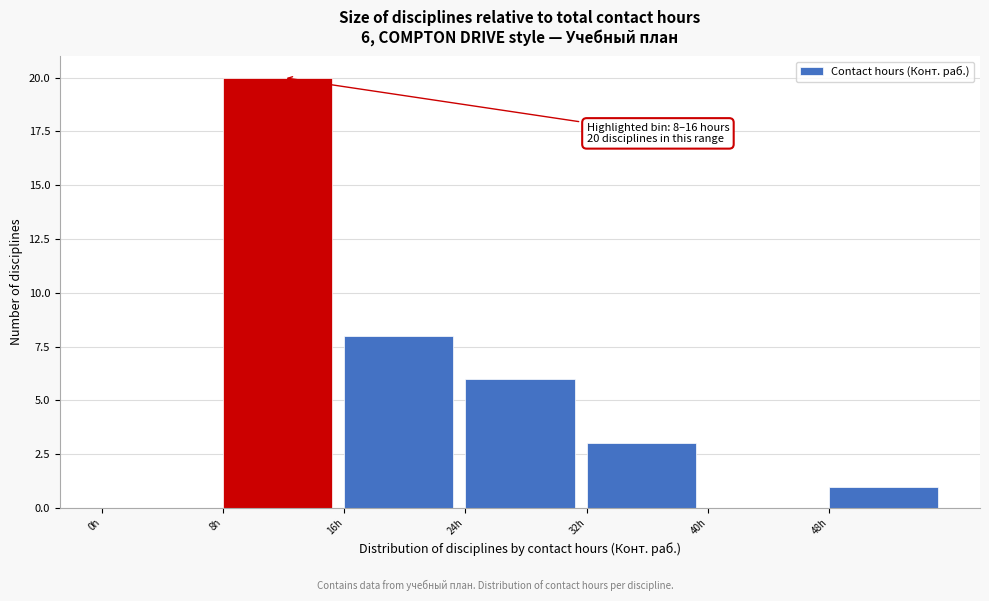

Which range on the x-axis has the tallest bar?

8 to 16